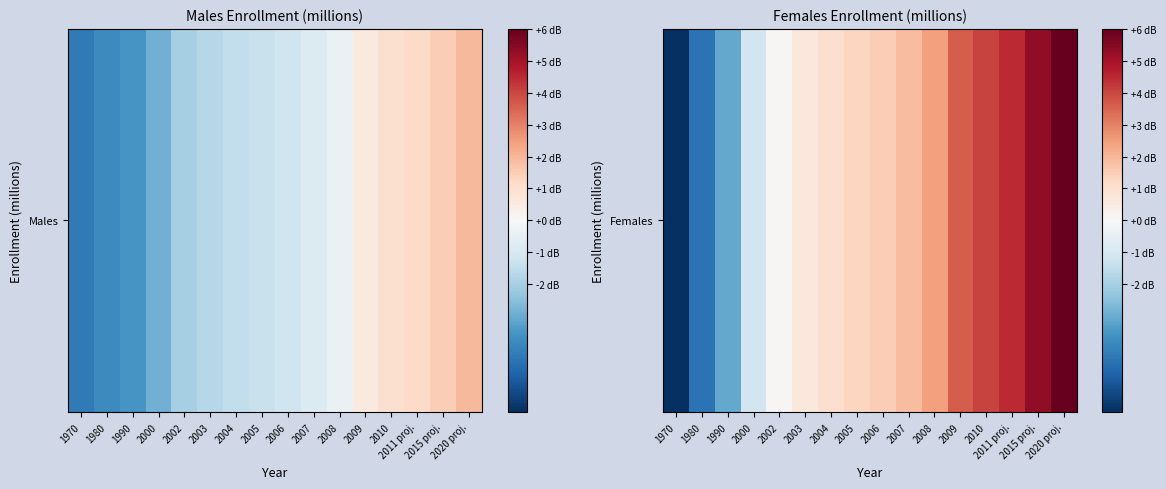

What is the maximum value shown in the chart?

6.5